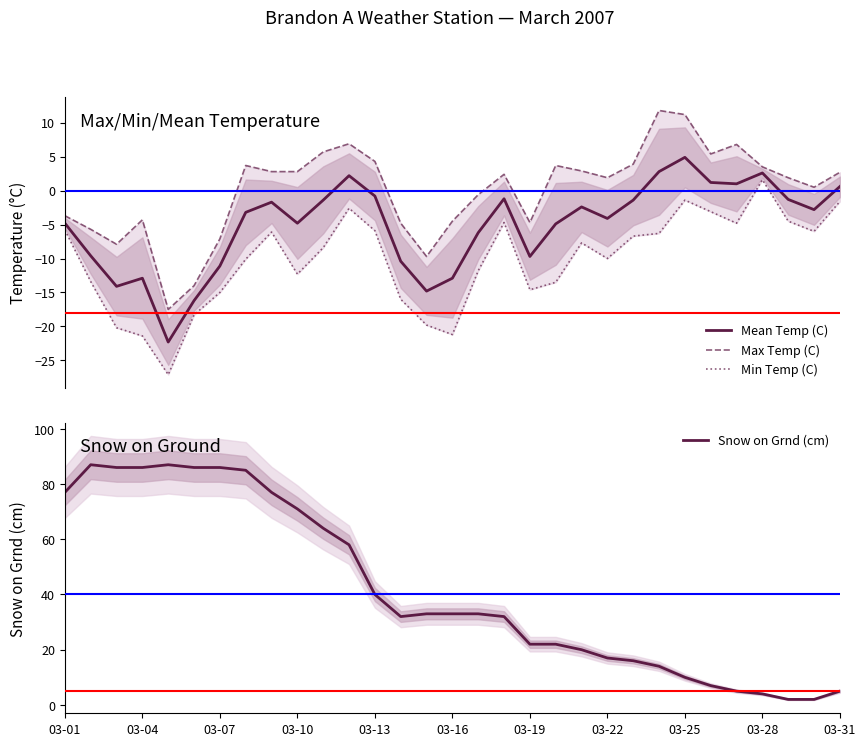

How many data points in Min Temp (C) are above -8?

15